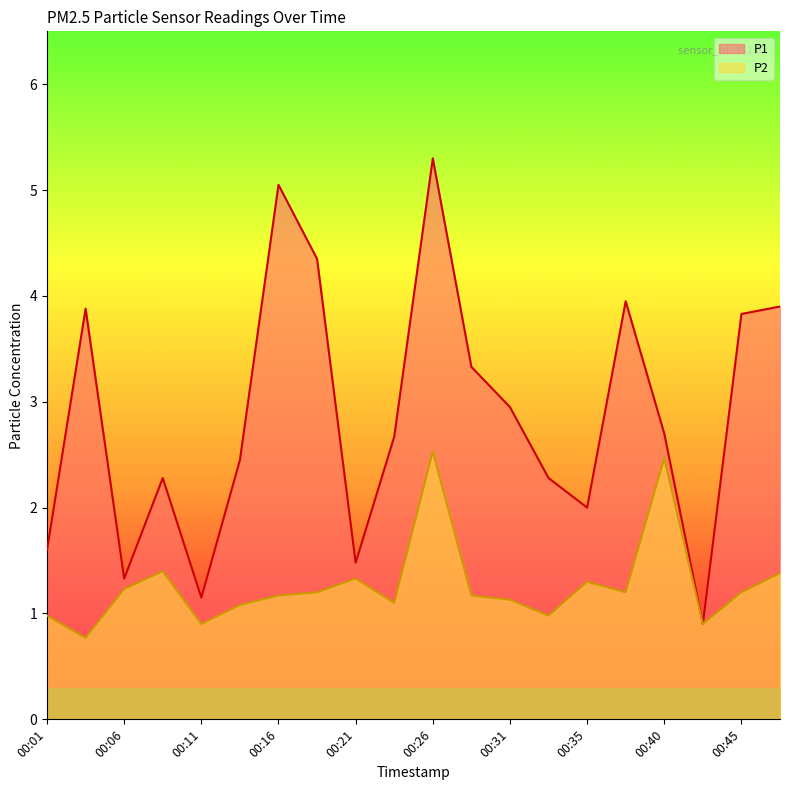

How many interior local valleys does the P2 series have?

6